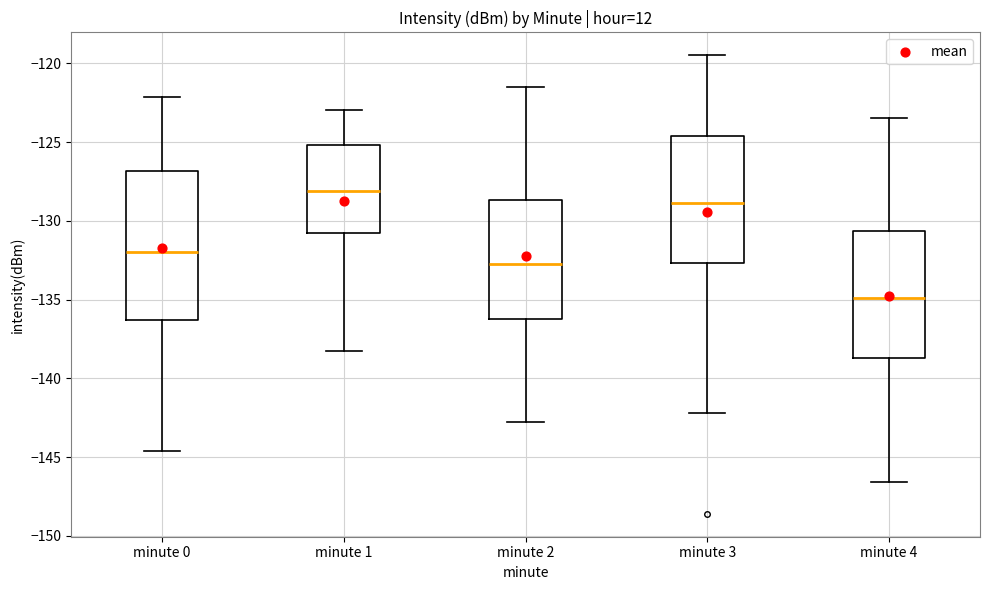

Where does the lower whisker of the box for minute 0 end on the y-axis? The values are not printed on the chart, so give them approximately, as read against the axis.

-144.5